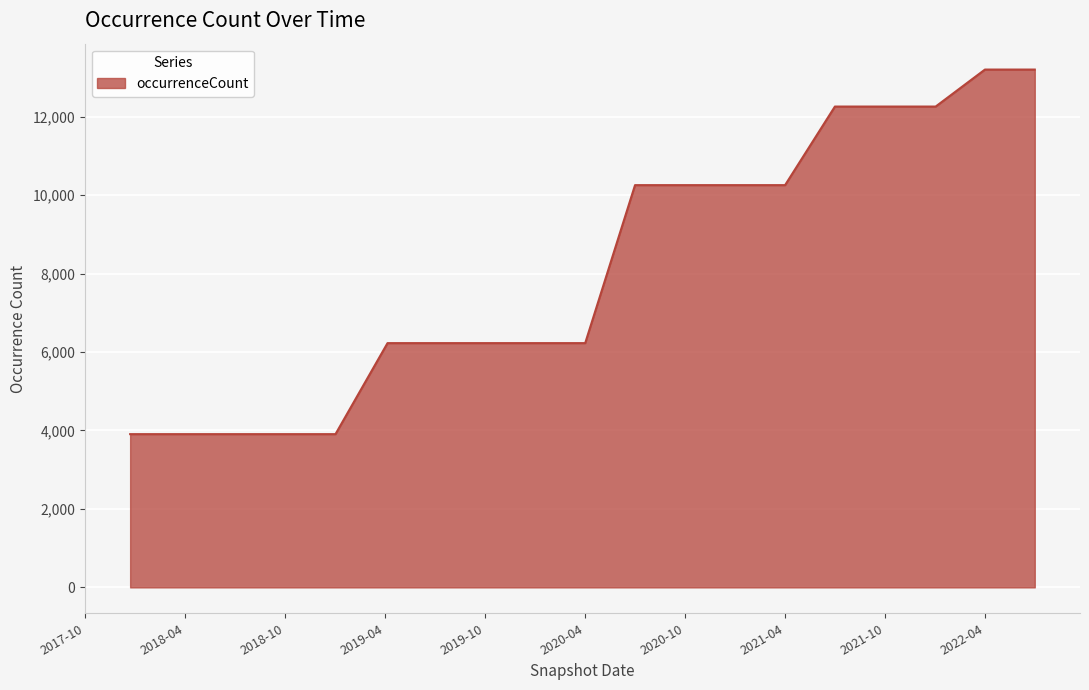

How many lines are shown in the chart?

1